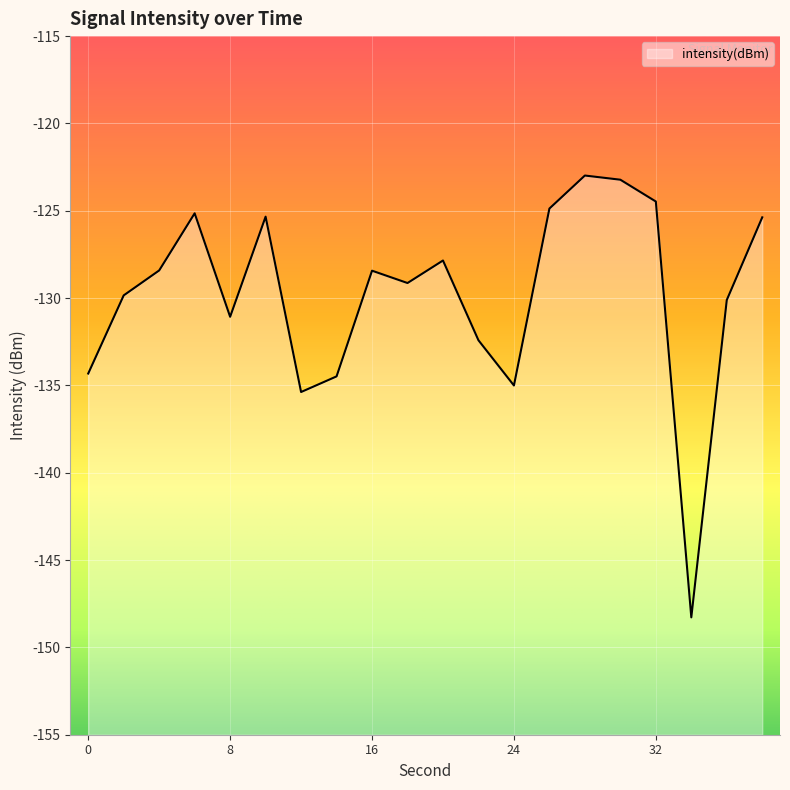

Which label corresponds to the largest value in the chart?

28